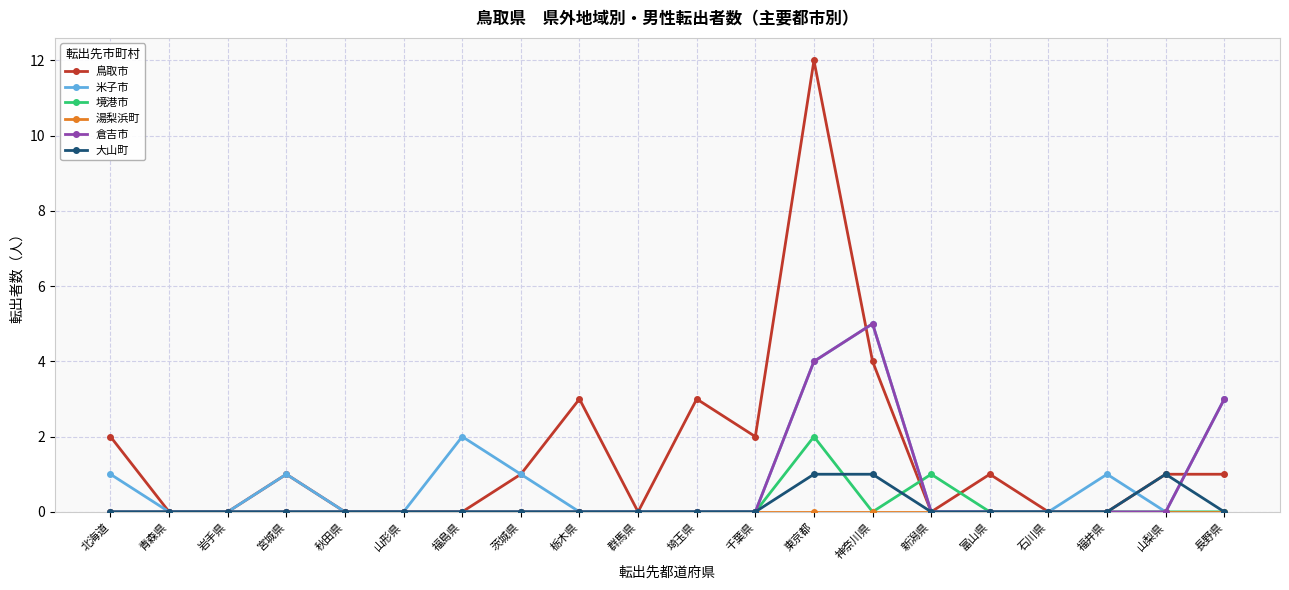

What is the difference between the maximum and minimum values in the 大山町 series?

1